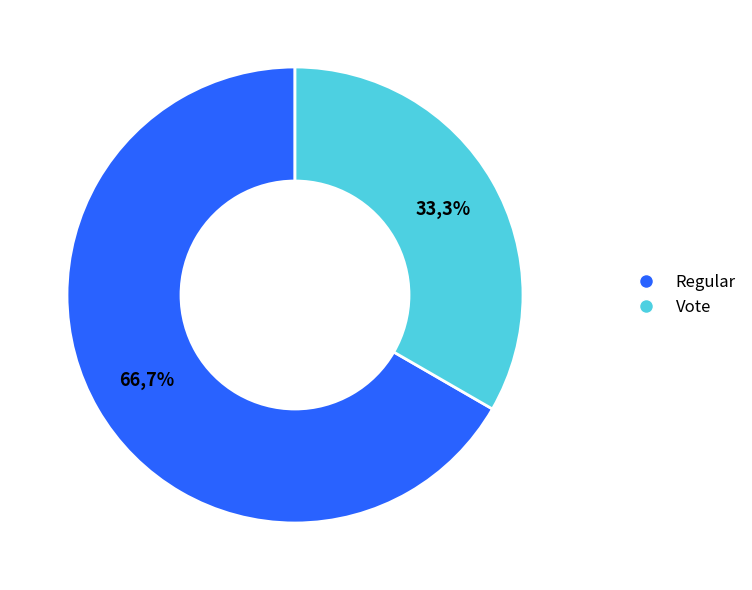

Do Regular and Vote together represent more than half of the pie?

Yes